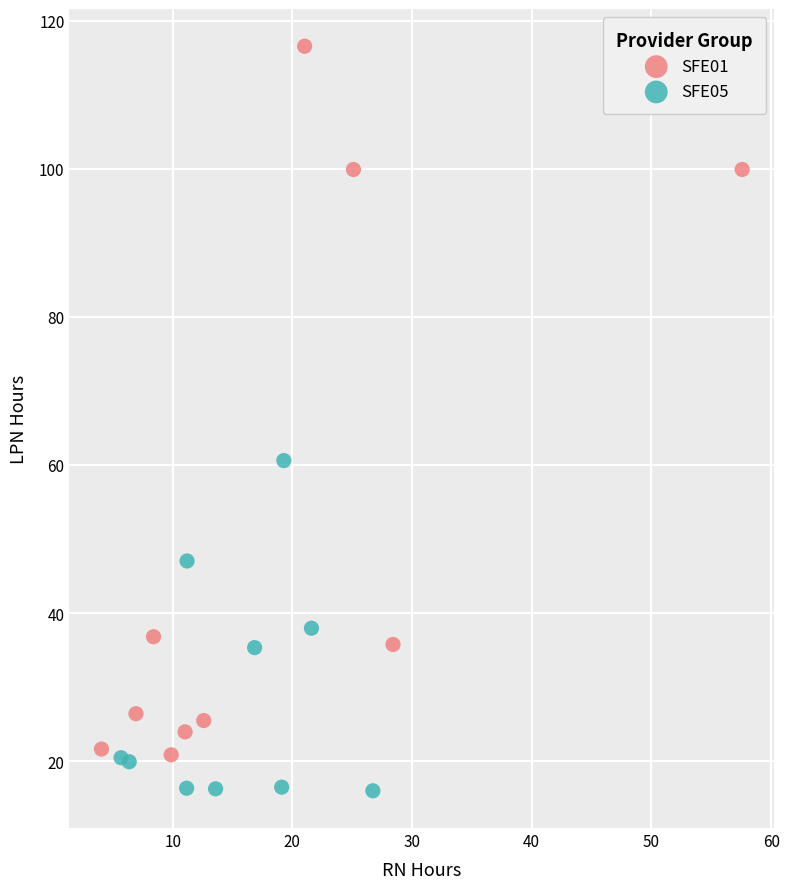

Which series reaches the minimum Y coordinate?

SFE05